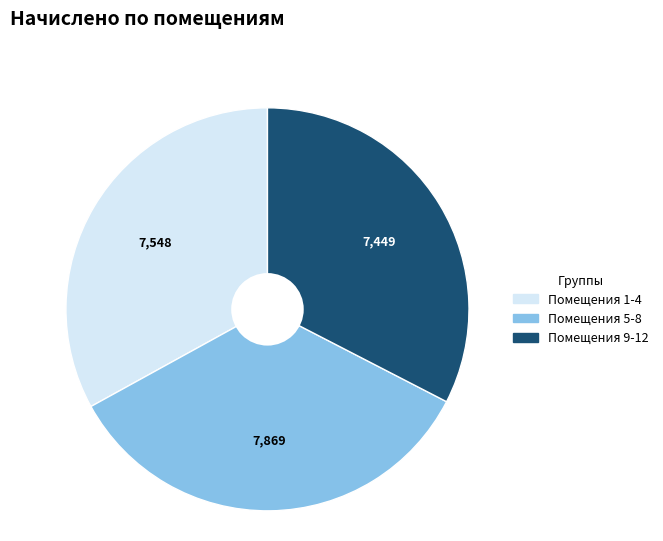

Is there any slice that represents more than half of the pie?

No